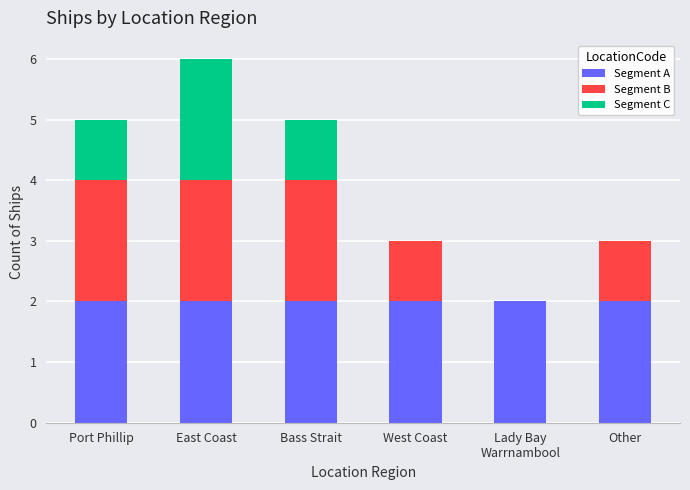

True or false: Segment A has a value of 2 at East Coast.

True